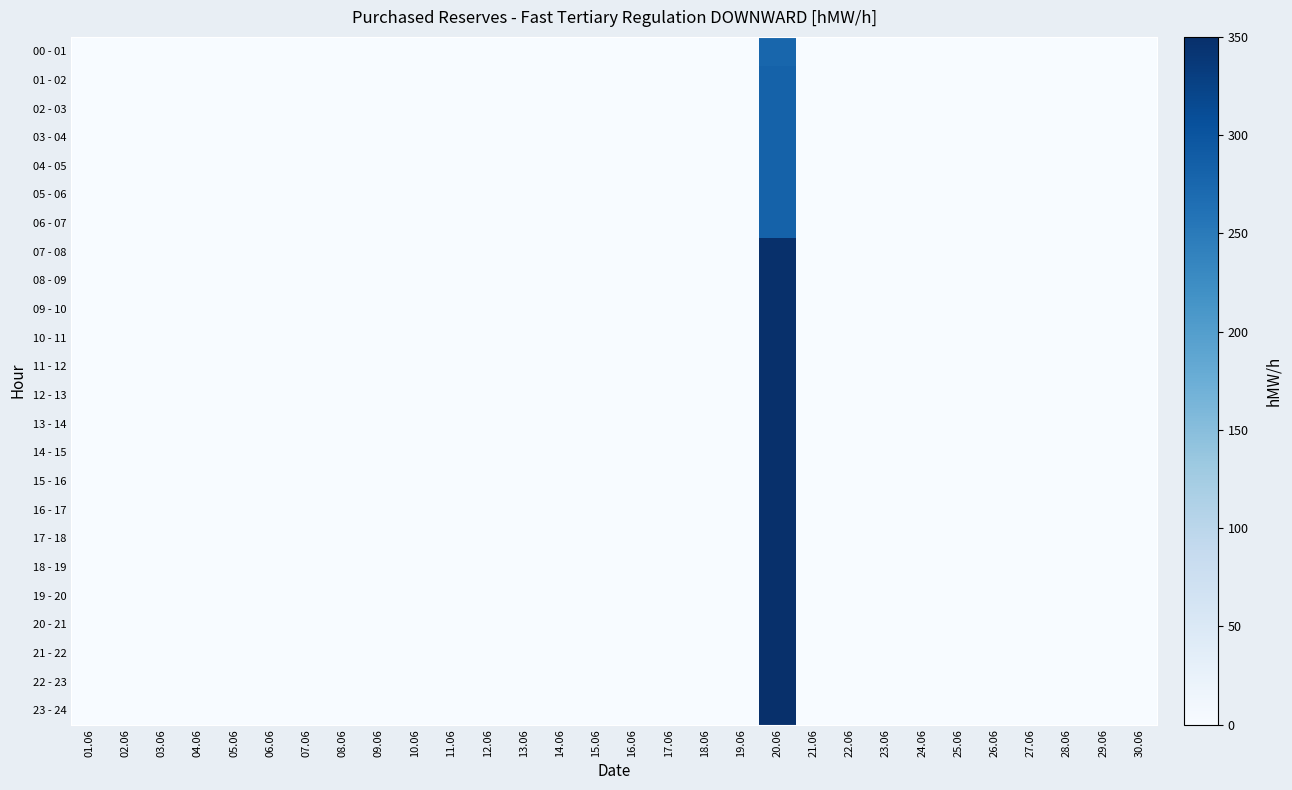

Reading left to right, transcribe all the data shown in this chart.

00 - 01: 01.06=0	02.06=0	03.06=0	04.06=0	05.06=0	06.06=0	07.06=0	08.06=0	09.06=0	10.06=0	11.06=0	12.06=0	13.06=0	14.06=0	15.06=0	16.06=0	17.06=0	18.06=0	19.06=0	20.06=277	21.06=0	22.06=0	23.06=0	24.06=0	25.06=0	26.06=0	27.06=0	28.06=0	29.06=0	30.06=0
01 - 02: 01.06=0	02.06=0	03.06=0	04.06=0	05.06=0	06.06=0	07.06=0	08.06=0	09.06=0	10.06=0	11.06=0	12.06=0	13.06=0	14.06=0	15.06=0	16.06=0	17.06=0	18.06=0	19.06=0	20.06=282	21.06=0	22.06=0	23.06=0	24.06=0	25.06=0	26.06=0	27.06=0	28.06=0	29.06=0	30.06=0
02 - 03: 01.06=0	02.06=0	03.06=0	04.06=0	05.06=0	06.06=0	07.06=0	08.06=0	09.06=0	10.06=0	11.06=0	12.06=0	13.06=0	14.06=0	15.06=0	16.06=0	17.06=0	18.06=0	19.06=0	20.06=282	21.06=0	22.06=0	23.06=0	24.06=0	25.06=0	26.06=0	27.06=0	28.06=0	29.06=0	30.06=0
03 - 04: 01.06=0	02.06=0	03.06=0	04.06=0	05.06=0	06.06=0	07.06=0	08.06=0	09.06=0	10.06=0	11.06=0	12.06=0	13.06=0	14.06=0	15.06=0	16.06=0	17.06=0	18.06=0	19.06=0	20.06=282	21.06=0	22.06=0	23.06=0	24.06=0	25.06=0	26.06=0	27.06=0	28.06=0	29.06=0	30.06=0
04 - 05: 01.06=0	02.06=0	03.06=0	04.06=0	05.06=0	06.06=0	07.06=0	08.06=0	09.06=0	10.06=0	11.06=0	12.06=0	13.06=0	14.06=0	15.06=0	16.06=0	17.06=0	18.06=0	19.06=0	20.06=282	21.06=0	22.06=0	23.06=0	24.06=0	25.06=0	26.06=0	27.06=0	28.06=0	29.06=0	30.06=0
05 - 06: 01.06=0	02.06=0	03.06=0	04.06=0	05.06=0	06.06=0	07.06=0	08.06=0	09.06=0	10.06=0	11.06=0	12.06=0	13.06=0	14.06=0	15.06=0	16.06=0	17.06=0	18.06=0	19.06=0	20.06=282	21.06=0	22.06=0	23.06=0	24.06=0	25.06=0	26.06=0	27.06=0	28.06=0	29.06=0	30.06=0
06 - 07: 01.06=0	02.06=0	03.06=0	04.06=0	05.06=0	06.06=0	07.06=0	08.06=0	09.06=0	10.06=0	11.06=0	12.06=0	13.06=0	14.06=0	15.06=0	16.06=0	17.06=0	18.06=0	19.06=0	20.06=282	21.06=0	22.06=0	23.06=0	24.06=0	25.06=0	26.06=0	27.06=0	28.06=0	29.06=0	30.06=0
07 - 08: 01.06=0	02.06=0	03.06=0	04.06=0	05.06=0	06.06=0	07.06=0	08.06=0	09.06=0	10.06=0	11.06=0	12.06=0	13.06=0	14.06=0	15.06=0	16.06=0	17.06=0	18.06=0	19.06=0	20.06=350	21.06=0	22.06=0	23.06=0	24.06=0	25.06=0	26.06=0	27.06=0	28.06=0	29.06=0	30.06=0
08 - 09: 01.06=0	02.06=0	03.06=0	04.06=0	05.06=0	06.06=0	07.06=0	08.06=0	09.06=0	10.06=0	11.06=0	12.06=0	13.06=0	14.06=0	15.06=0	16.06=0	17.06=0	18.06=0	19.06=0	20.06=350	21.06=0	22.06=0	23.06=0	24.06=0	25.06=0	26.06=0	27.06=0	28.06=0	29.06=0	30.06=0
09 - 10: 01.06=0	02.06=0	03.06=0	04.06=0	05.06=0	06.06=0	07.06=0	08.06=0	09.06=0	10.06=0	11.06=0	12.06=0	13.06=0	14.06=0	15.06=0	16.06=0	17.06=0	18.06=0	19.06=0	20.06=350	21.06=0	22.06=0	23.06=0	24.06=0	25.06=0	26.06=0	27.06=0	28.06=0	29.06=0	30.06=0
10 - 11: 01.06=0	02.06=0	03.06=0	04.06=0	05.06=0	06.06=0	07.06=0	08.06=0	09.06=0	10.06=0	11.06=0	12.06=0	13.06=0	14.06=0	15.06=0	16.06=0	17.06=0	18.06=0	19.06=0	20.06=350	21.06=0	22.06=0	23.06=0	24.06=0	25.06=0	26.06=0	27.06=0	28.06=0	29.06=0	30.06=0
11 - 12: 01.06=0	02.06=0	03.06=0	04.06=0	05.06=0	06.06=0	07.06=0	08.06=0	09.06=0	10.06=0	11.06=0	12.06=0	13.06=0	14.06=0	15.06=0	16.06=0	17.06=0	18.06=0	19.06=0	20.06=350	21.06=0	22.06=0	23.06=0	24.06=0	25.06=0	26.06=0	27.06=0	28.06=0	29.06=0	30.06=0
12 - 13: 01.06=0	02.06=0	03.06=0	04.06=0	05.06=0	06.06=0	07.06=0	08.06=0	09.06=0	10.06=0	11.06=0	12.06=0	13.06=0	14.06=0	15.06=0	16.06=0	17.06=0	18.06=0	19.06=0	20.06=350	21.06=0	22.06=0	23.06=0	24.06=0	25.06=0	26.06=0	27.06=0	28.06=0	29.06=0	30.06=0
13 - 14: 01.06=0	02.06=0	03.06=0	04.06=0	05.06=0	06.06=0	07.06=0	08.06=0	09.06=0	10.06=0	11.06=0	12.06=0	13.06=0	14.06=0	15.06=0	16.06=0	17.06=0	18.06=0	19.06=0	20.06=350	21.06=0	22.06=0	23.06=0	24.06=0	25.06=0	26.06=0	27.06=0	28.06=0	29.06=0	30.06=0
14 - 15: 01.06=0	02.06=0	03.06=0	04.06=0	05.06=0	06.06=0	07.06=0	08.06=0	09.06=0	10.06=0	11.06=0	12.06=0	13.06=0	14.06=0	15.06=0	16.06=0	17.06=0	18.06=0	19.06=0	20.06=350	21.06=0	22.06=0	23.06=0	24.06=0	25.06=0	26.06=0	27.06=0	28.06=0	29.06=0	30.06=0
15 - 16: 01.06=0	02.06=0	03.06=0	04.06=0	05.06=0	06.06=0	07.06=0	08.06=0	09.06=0	10.06=0	11.06=0	12.06=0	13.06=0	14.06=0	15.06=0	16.06=0	17.06=0	18.06=0	19.06=0	20.06=350	21.06=0	22.06=0	23.06=0	24.06=0	25.06=0	26.06=0	27.06=0	28.06=0	29.06=0	30.06=0
16 - 17: 01.06=0	02.06=0	03.06=0	04.06=0	05.06=0	06.06=0	07.06=0	08.06=0	09.06=0	10.06=0	11.06=0	12.06=0	13.06=0	14.06=0	15.06=0	16.06=0	17.06=0	18.06=0	19.06=0	20.06=350	21.06=0	22.06=0	23.06=0	24.06=0	25.06=0	26.06=0	27.06=0	28.06=0	29.06=0	30.06=0
17 - 18: 01.06=0	02.06=0	03.06=0	04.06=0	05.06=0	06.06=0	07.06=0	08.06=0	09.06=0	10.06=0	11.06=0	12.06=0	13.06=0	14.06=0	15.06=0	16.06=0	17.06=0	18.06=0	19.06=0	20.06=350	21.06=0	22.06=0	23.06=0	24.06=0	25.06=0	26.06=0	27.06=0	28.06=0	29.06=0	30.06=0
18 - 19: 01.06=0	02.06=0	03.06=0	04.06=0	05.06=0	06.06=0	07.06=0	08.06=0	09.06=0	10.06=0	11.06=0	12.06=0	13.06=0	14.06=0	15.06=0	16.06=0	17.06=0	18.06=0	19.06=0	20.06=350	21.06=0	22.06=0	23.06=0	24.06=0	25.06=0	26.06=0	27.06=0	28.06=0	29.06=0	30.06=0
19 - 20: 01.06=0	02.06=0	03.06=0	04.06=0	05.06=0	06.06=0	07.06=0	08.06=0	09.06=0	10.06=0	11.06=0	12.06=0	13.06=0	14.06=0	15.06=0	16.06=0	17.06=0	18.06=0	19.06=0	20.06=350	21.06=0	22.06=0	23.06=0	24.06=0	25.06=0	26.06=0	27.06=0	28.06=0	29.06=0	30.06=0
20 - 21: 01.06=0	02.06=0	03.06=0	04.06=0	05.06=0	06.06=0	07.06=0	08.06=0	09.06=0	10.06=0	11.06=0	12.06=0	13.06=0	14.06=0	15.06=0	16.06=0	17.06=0	18.06=0	19.06=0	20.06=350	21.06=0	22.06=0	23.06=0	24.06=0	25.06=0	26.06=0	27.06=0	28.06=0	29.06=0	30.06=0
21 - 22: 01.06=0	02.06=0	03.06=0	04.06=0	05.06=0	06.06=0	07.06=0	08.06=0	09.06=0	10.06=0	11.06=0	12.06=0	13.06=0	14.06=0	15.06=0	16.06=0	17.06=0	18.06=0	19.06=0	20.06=350	21.06=0	22.06=0	23.06=0	24.06=0	25.06=0	26.06=0	27.06=0	28.06=0	29.06=0	30.06=0
22 - 23: 01.06=0	02.06=0	03.06=0	04.06=0	05.06=0	06.06=0	07.06=0	08.06=0	09.06=0	10.06=0	11.06=0	12.06=0	13.06=0	14.06=0	15.06=0	16.06=0	17.06=0	18.06=0	19.06=0	20.06=350	21.06=0	22.06=0	23.06=0	24.06=0	25.06=0	26.06=0	27.06=0	28.06=0	29.06=0	30.06=0
23 - 24: 01.06=0	02.06=0	03.06=0	04.06=0	05.06=0	06.06=0	07.06=0	08.06=0	09.06=0	10.06=0	11.06=0	12.06=0	13.06=0	14.06=0	15.06=0	16.06=0	17.06=0	18.06=0	19.06=0	20.06=350	21.06=0	22.06=0	23.06=0	24.06=0	25.06=0	26.06=0	27.06=0	28.06=0	29.06=0	30.06=0